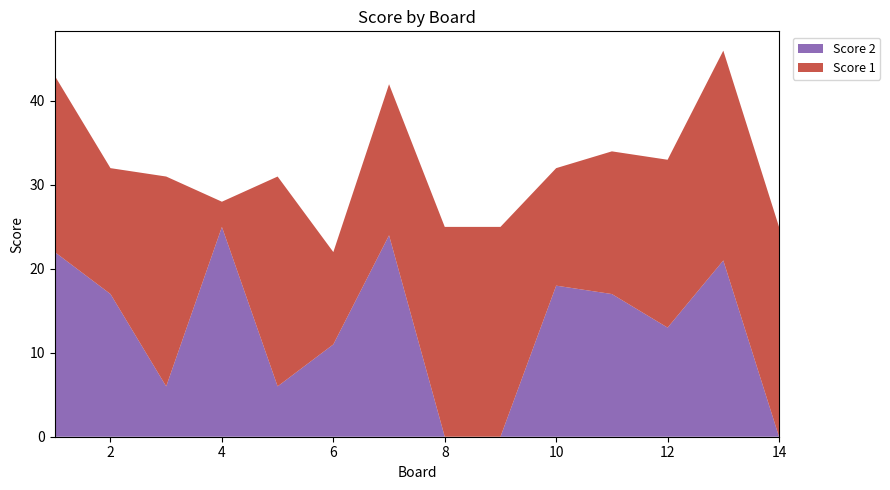

Reading left to right, list all the values displayed in this chart.

Score 1: 21	15	25	3	25	11	18	25	25	14	17	20	25	25
Score 2: 22	17	6	25	6	11	24	0	0	18	17	13	21	0